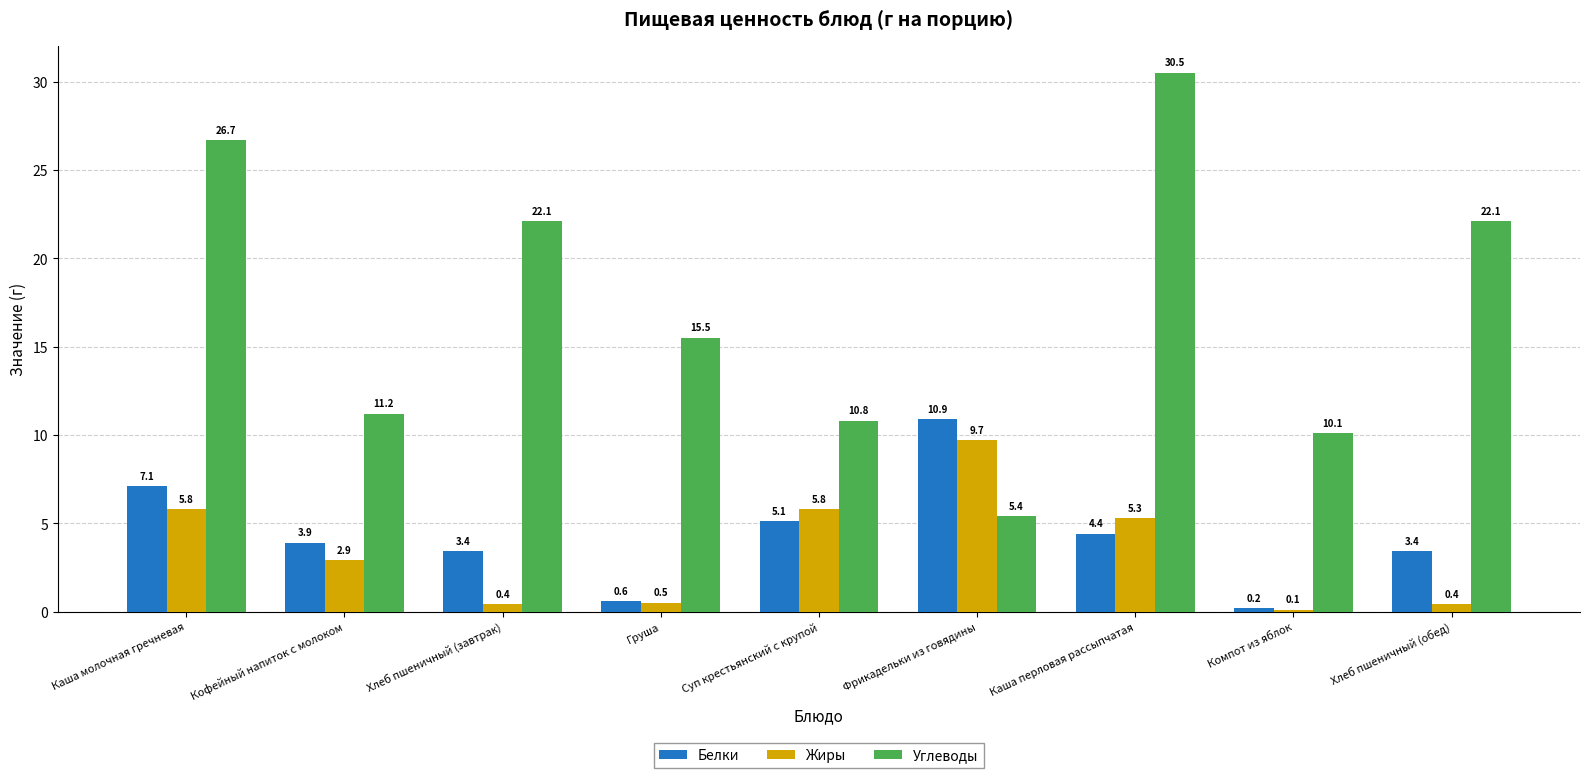

Which series has the largest total across all categories?

Углеводы